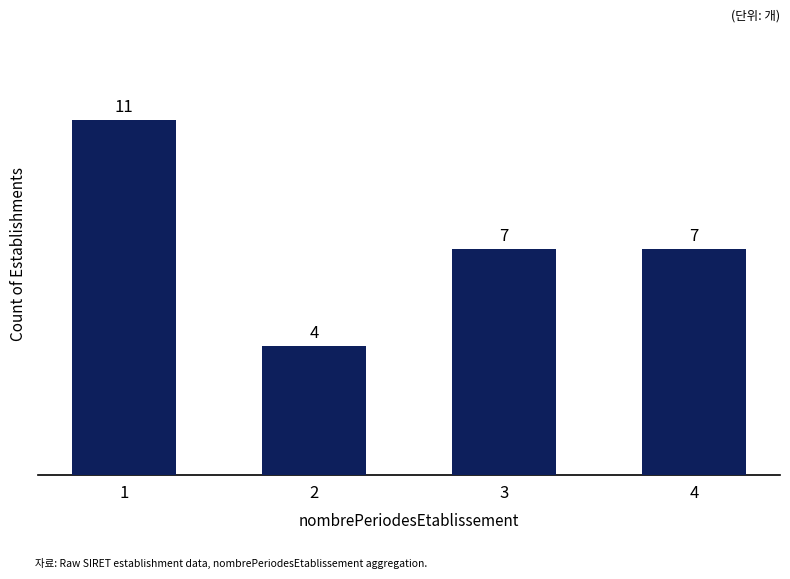

What is the difference between the second highest and minimum values?

3